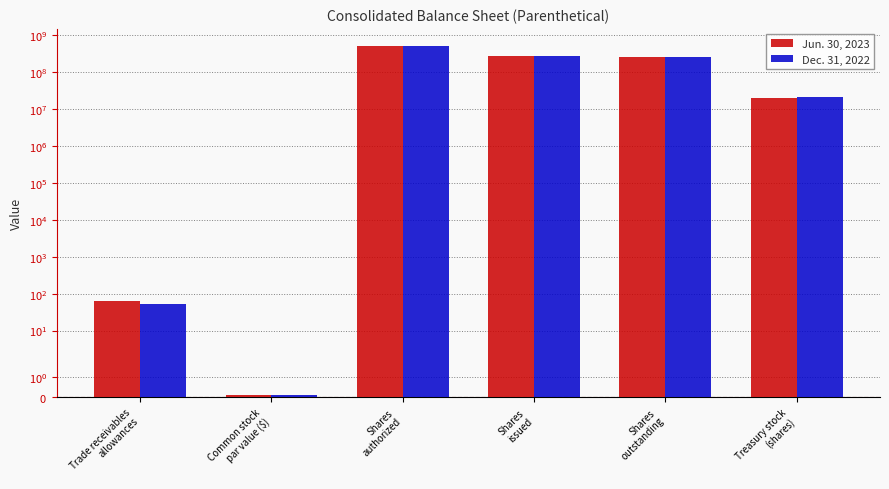

Is it true that Jun. 30, 2023 equals 20504898.0 at Treasury stock
(shares)?

True